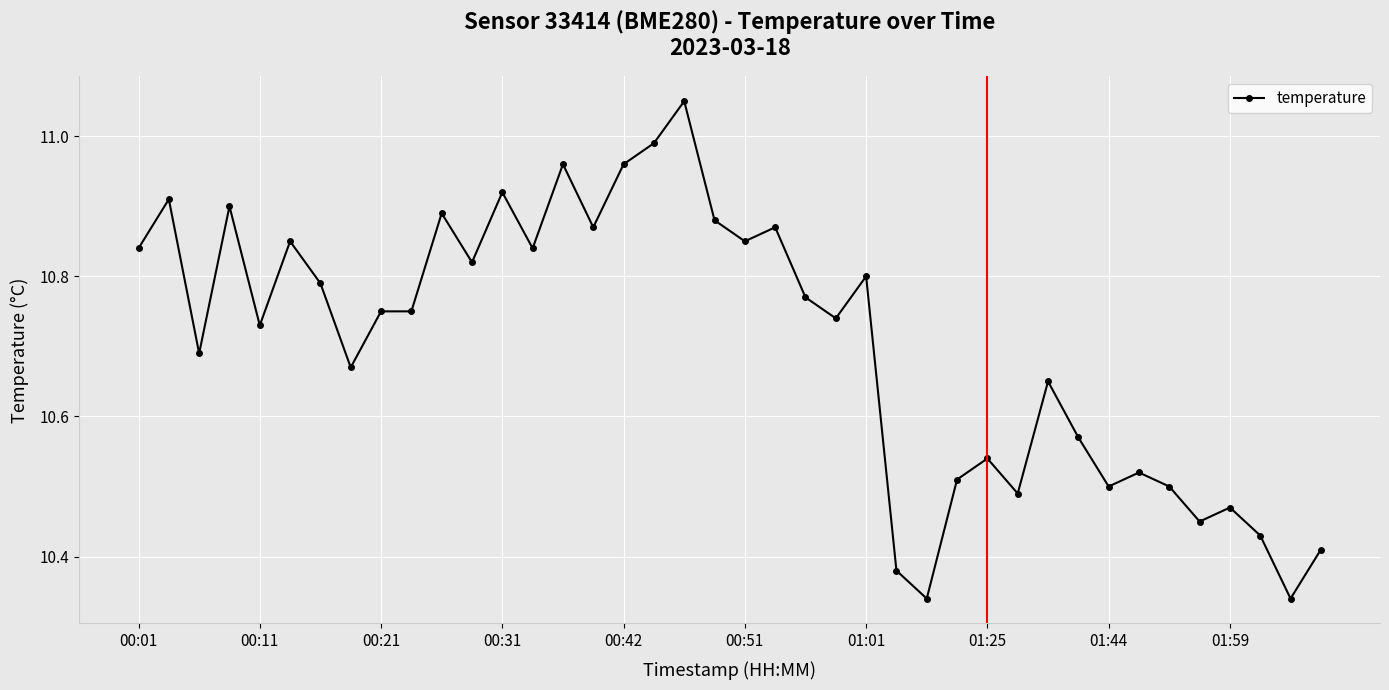

What is the sum of all values?

428.2